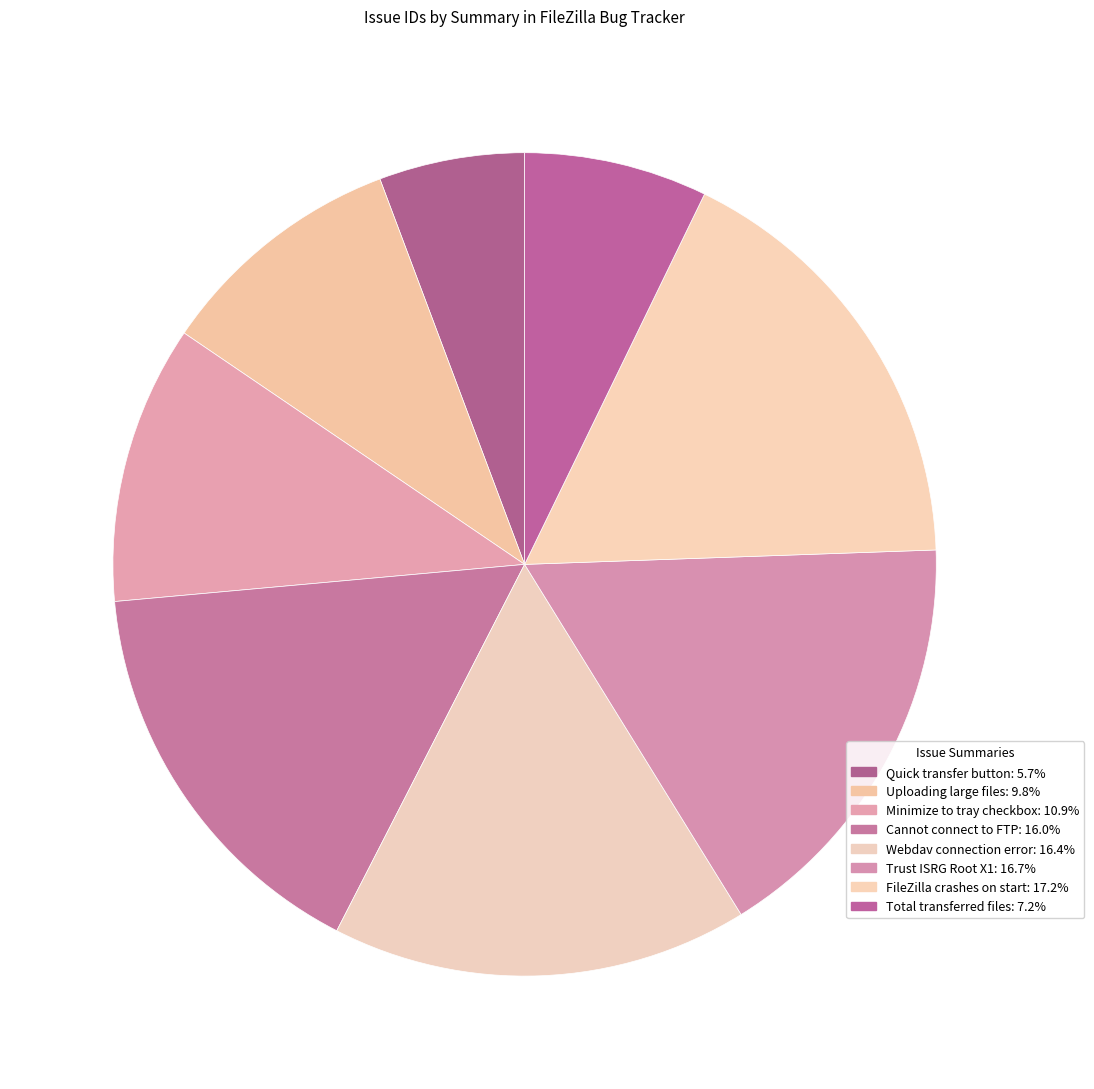

True or false: Trust ISRG Root X1 accounts for 17% of the total.

True